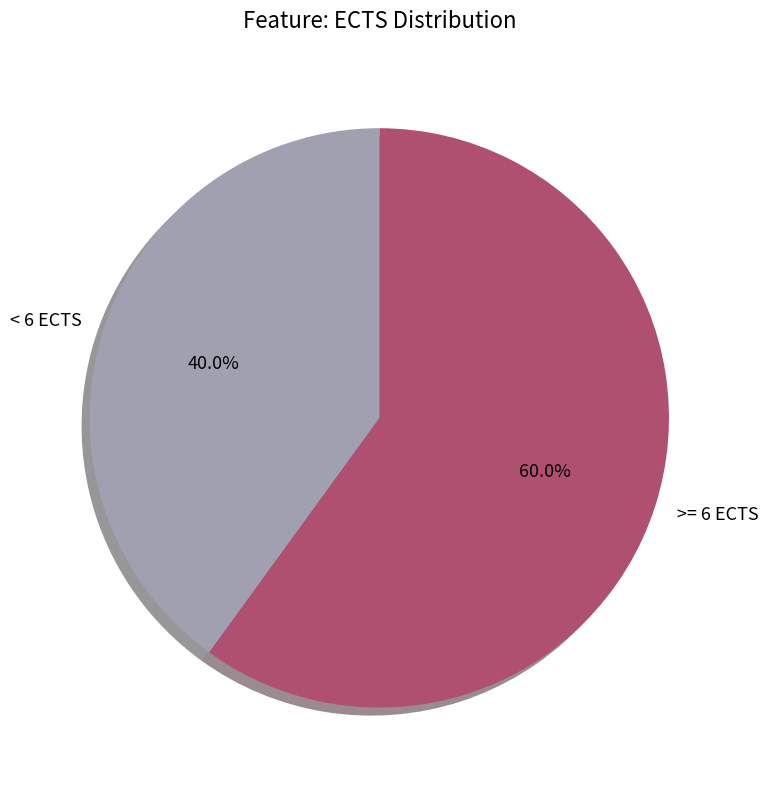

Approximately how many times larger is the value at < 6 ECTS compared to >= 6 ECTS?

0.7